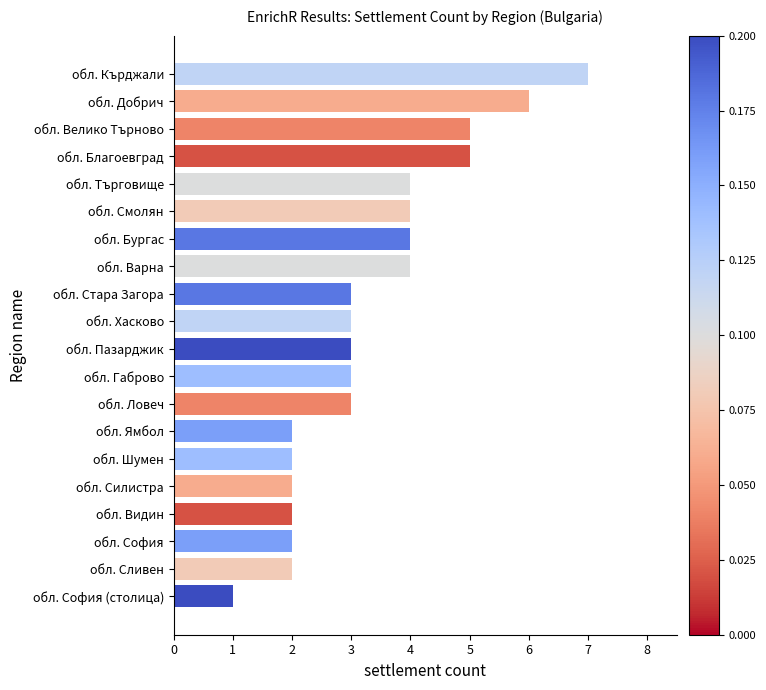

At which category does the chart reach its peak across all series?

обл. Кърджали